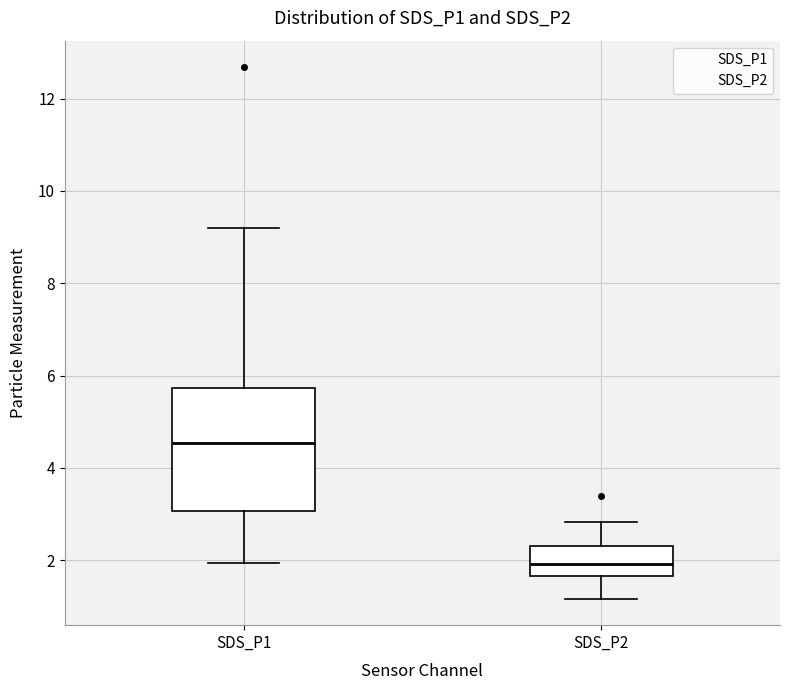

Reading left to right, transcribe this box plot: for each box, give where its median line is, the range the box spans, and where its two whiskers end, as read against the y-axis. The values are not printed on the chart, so give them approximately, as read against the axis.

SDS_P1: median 4.6, box 3.0 to 5.8, whiskers 2.0 to 9.2
SDS_P2: median 2.0, box 1.6 to 2.4, whiskers 1.2 to 2.8